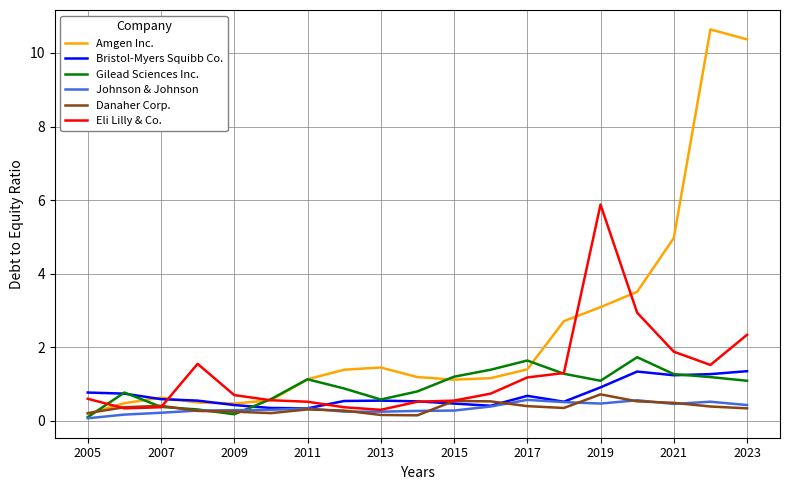

What is the maximum value for Amgen Inc.?

10.6